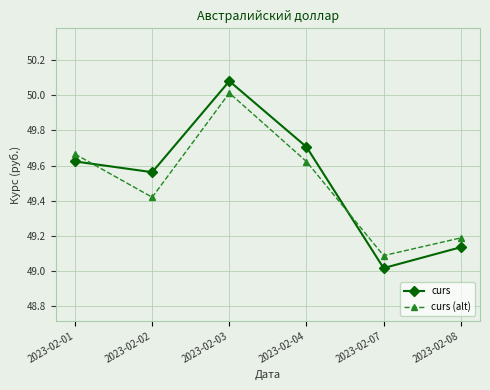

Rank the series by their average value, from highest to lowest.

curs, curs (alt)